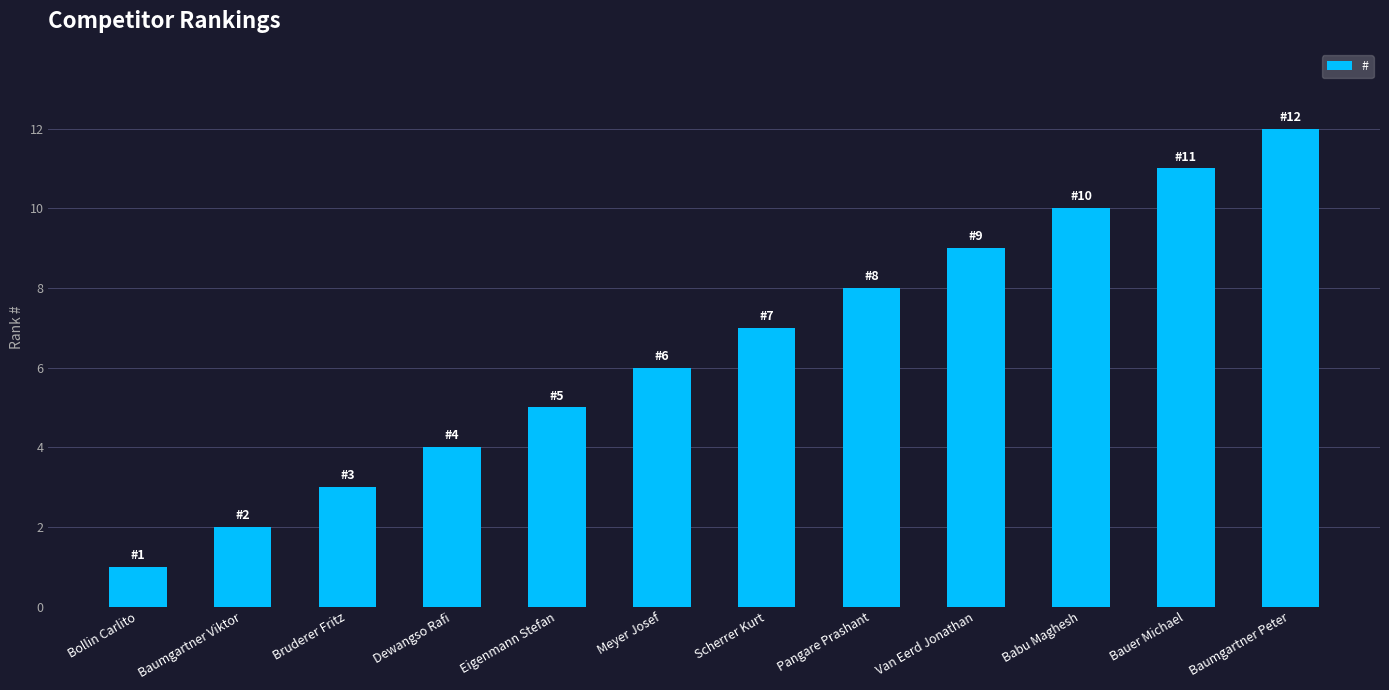

What is the smallest value displayed?

1